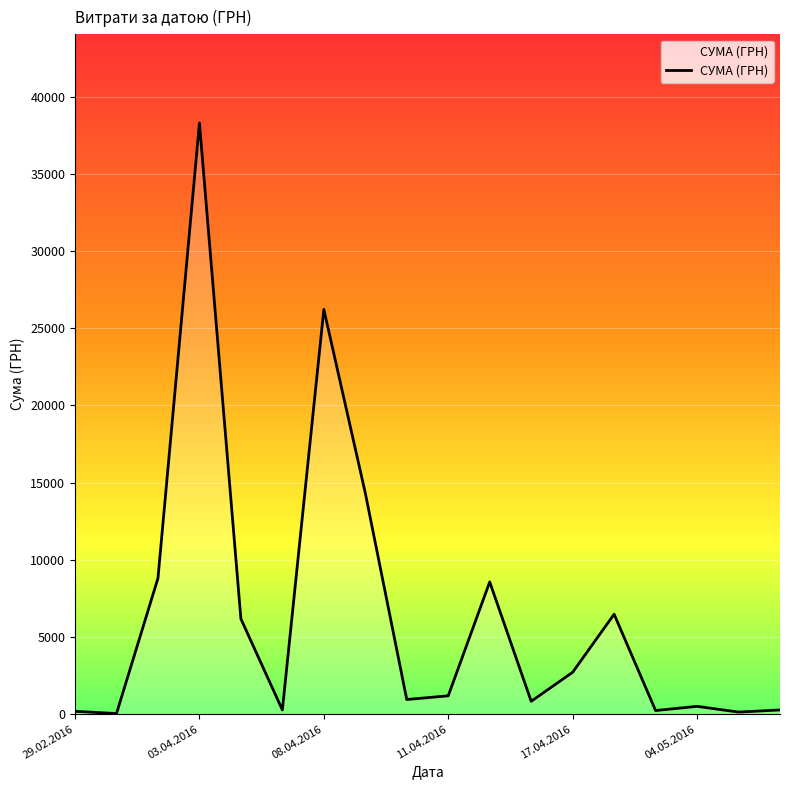

What is the difference between the maximum and minimum values?

38264.5